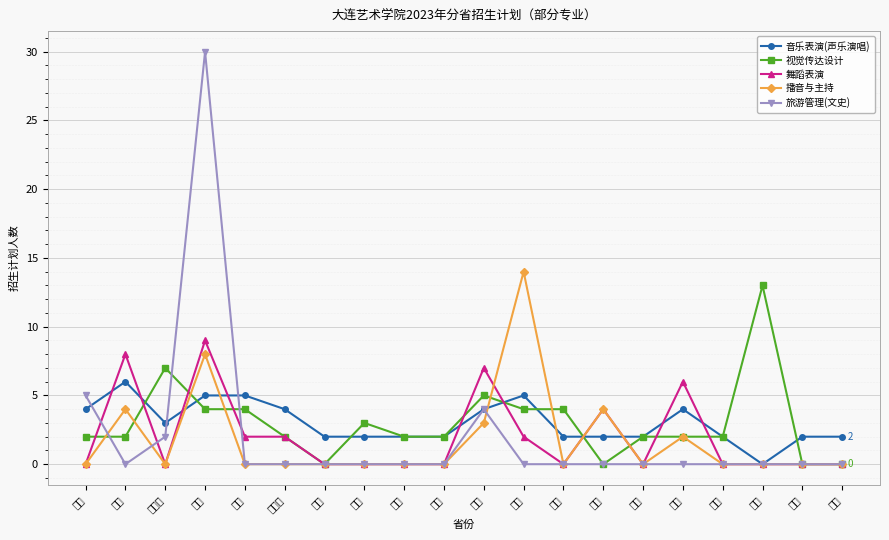

What is the sum of all 播音与主持 values?

35